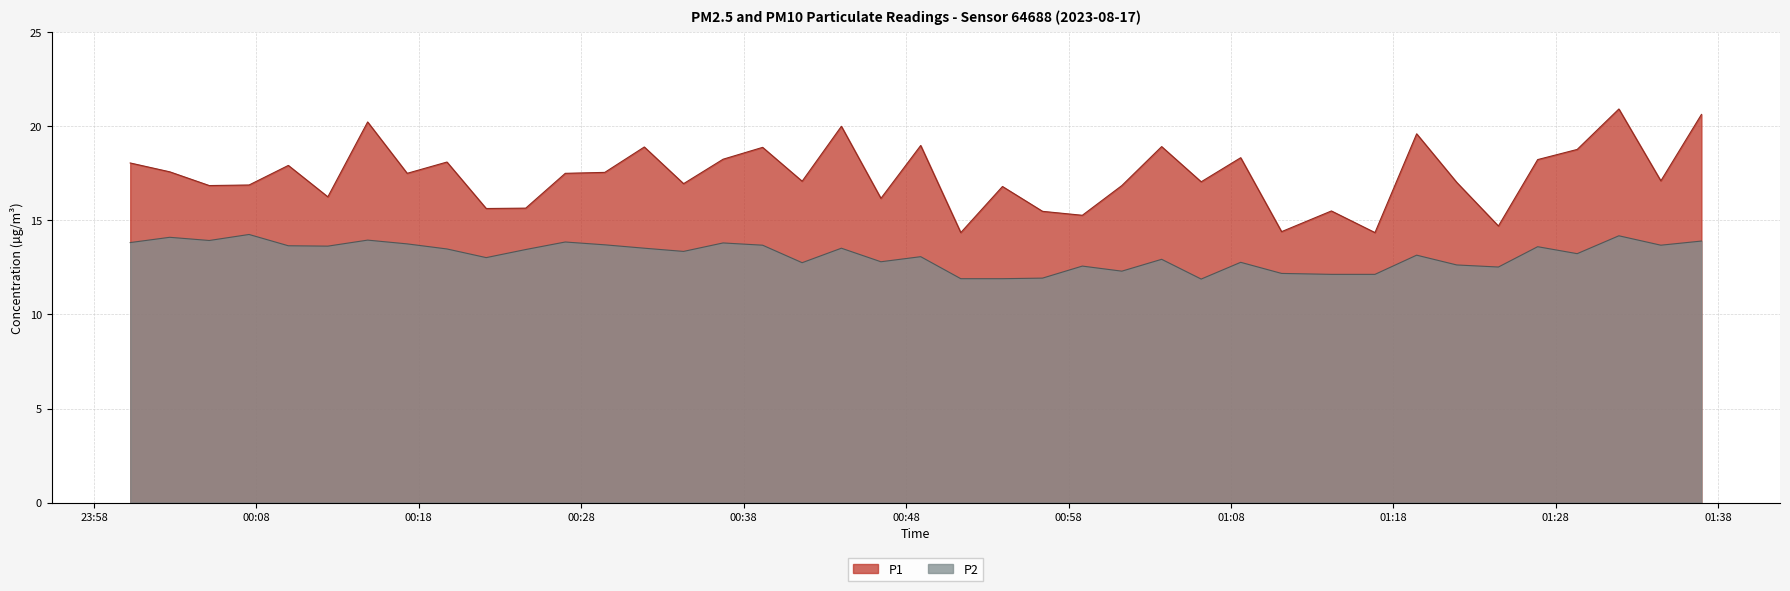

Which series has the largest total across all categories?

P1